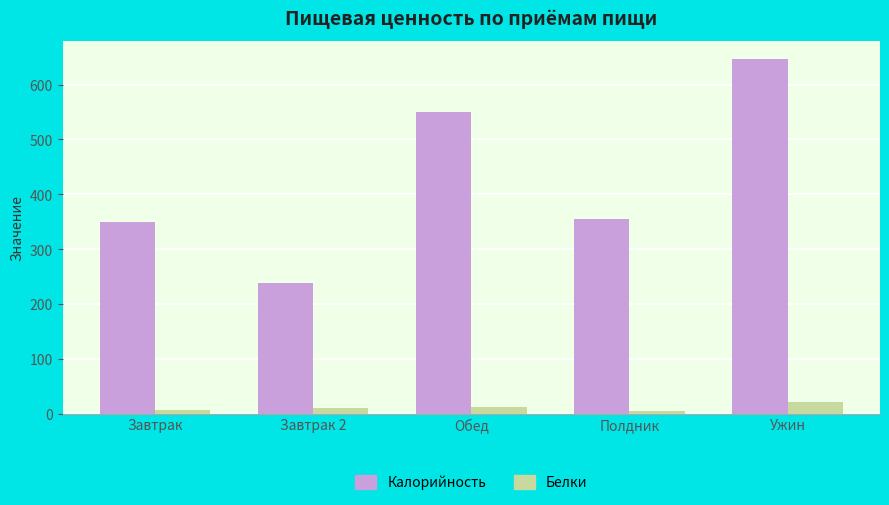

What is the average value of the Калорийность series?

427.7